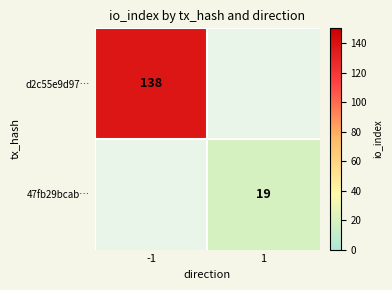

The value of d2c55e9d97… at -1 is 66. True or false?

False